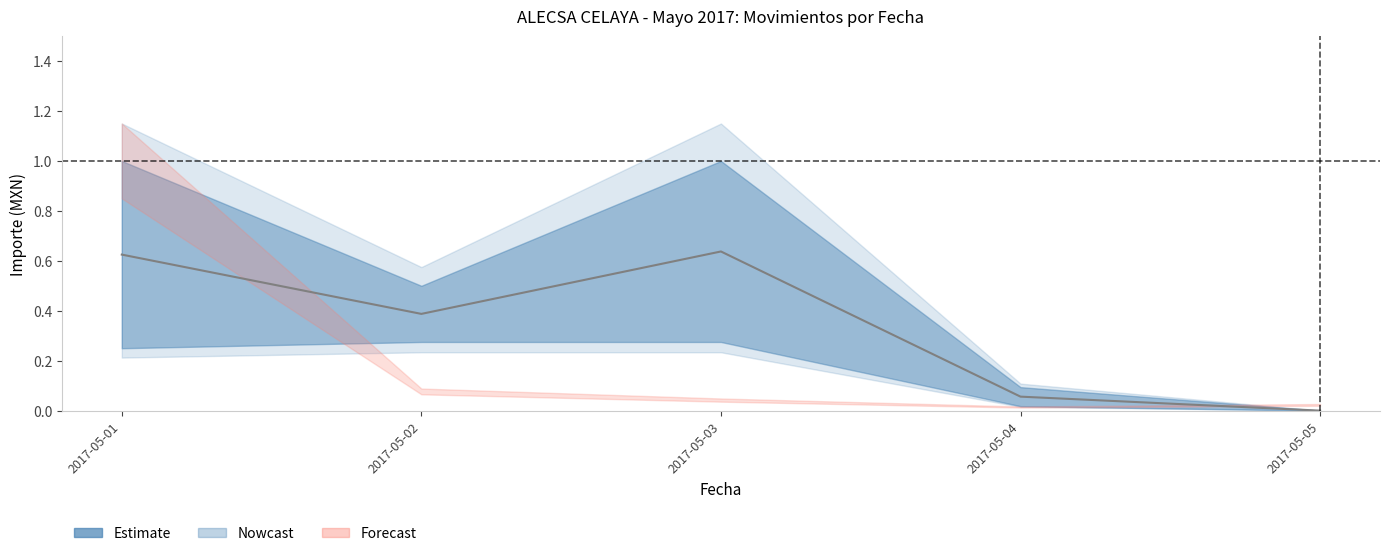

Rank the categories by value from highest to lowest.

2017-05-03, 2017-05-01, 2017-05-02, 2017-05-04, 2017-05-05